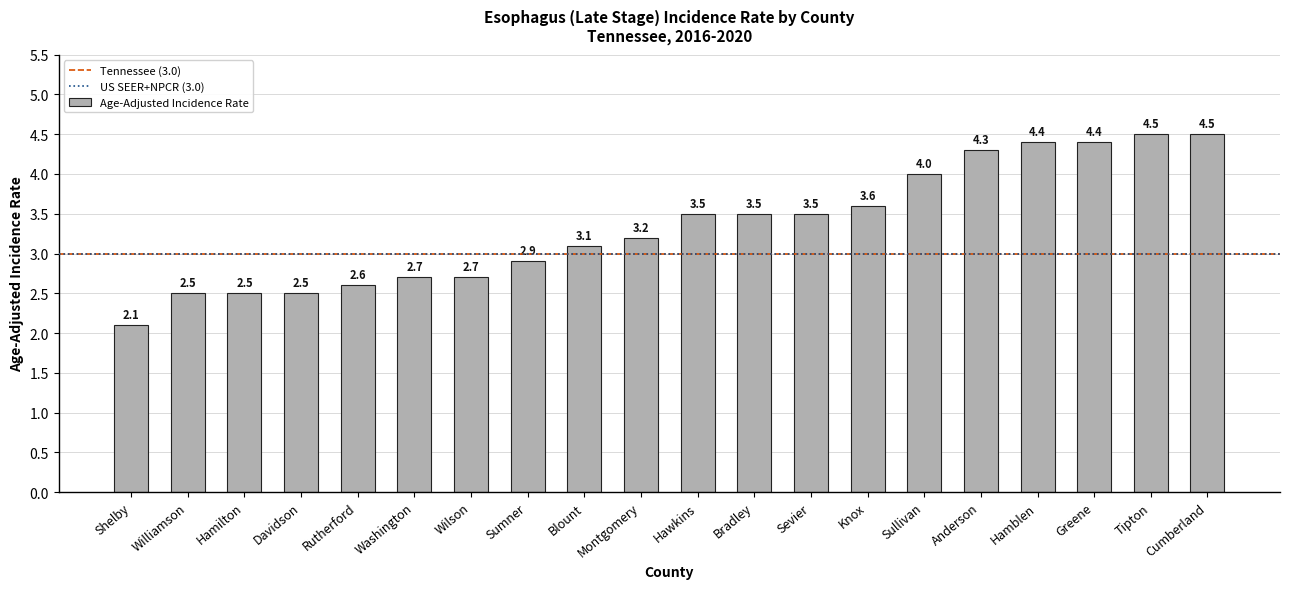

Reading left to right, extract all data points from this chart.

2.1	2.5	2.5	2.5	2.6	2.7	2.7	2.9	3.1	3.2	3.5	3.5	3.5	3.6	4.0	4.3	4.4	4.4	4.5	4.5